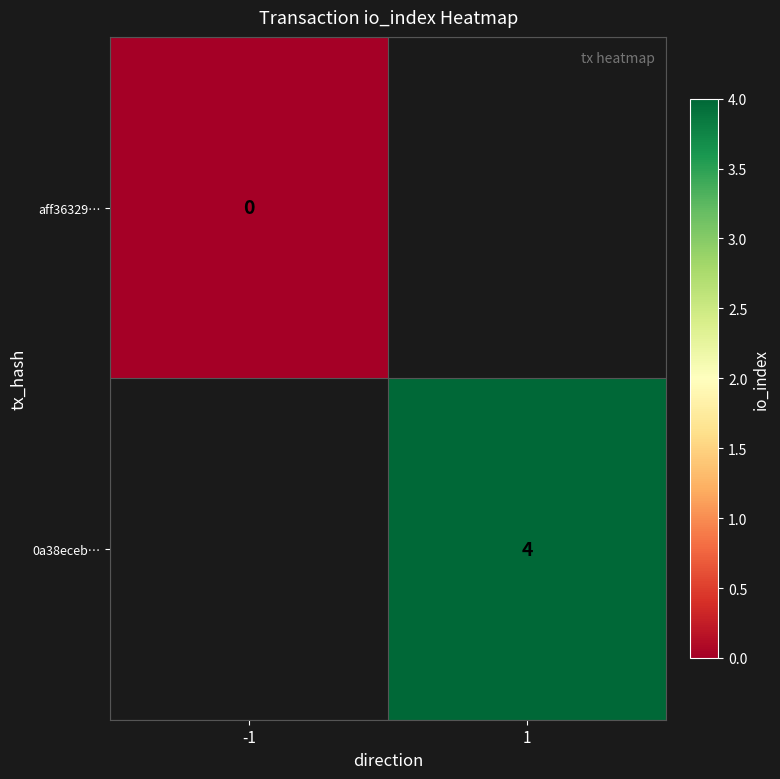

Count the number of data series in this chart.

2